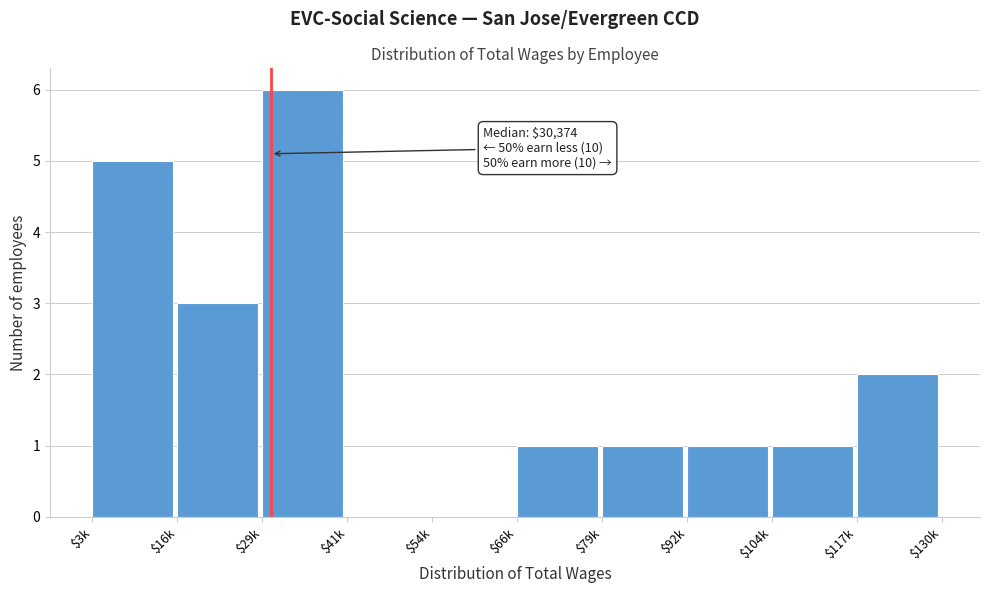

What is the maximum value shown in the chart?

6